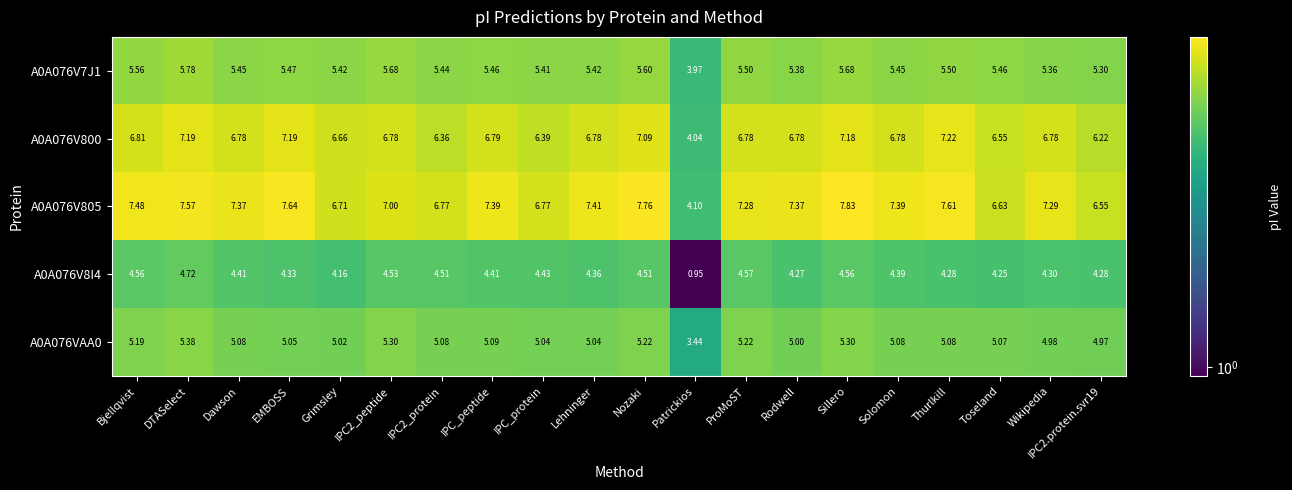

At which label does A0A076V800 reach its minimum?

Patrickios